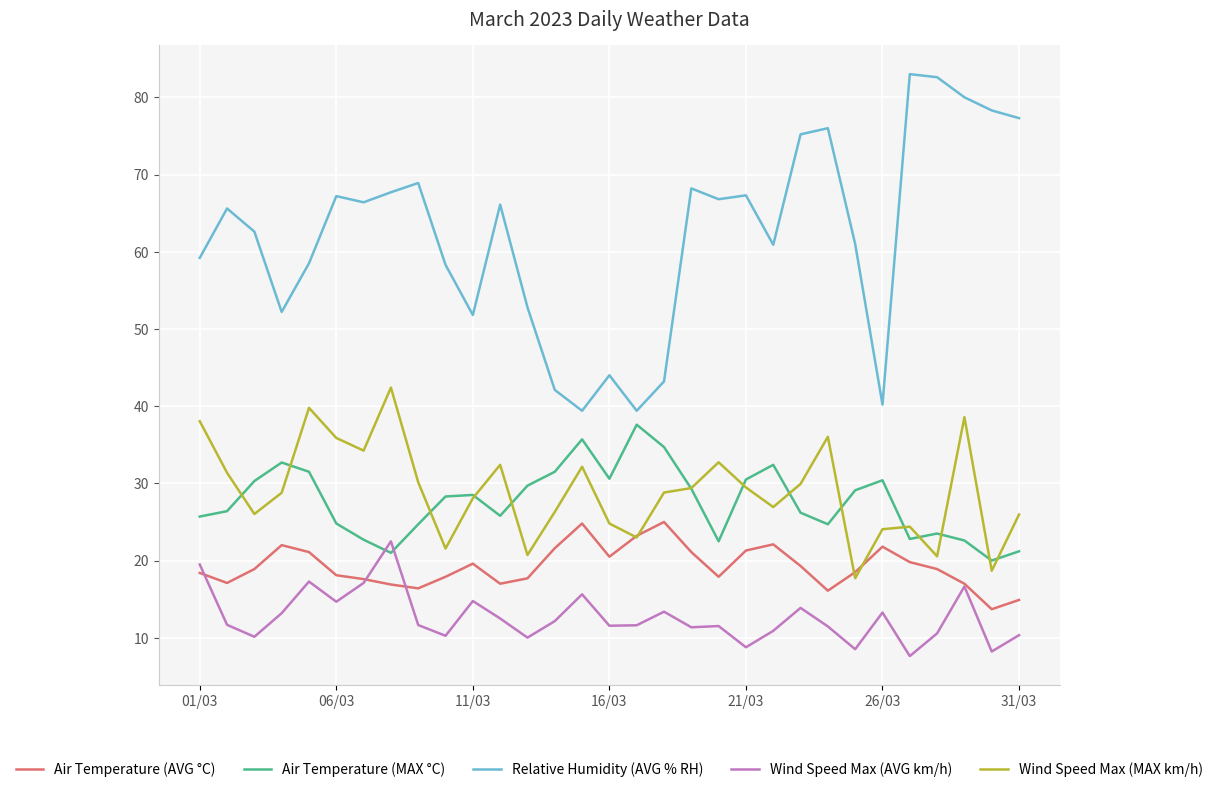

What is the maximum value for Wind Speed Max (AVG km/h)?

22.5